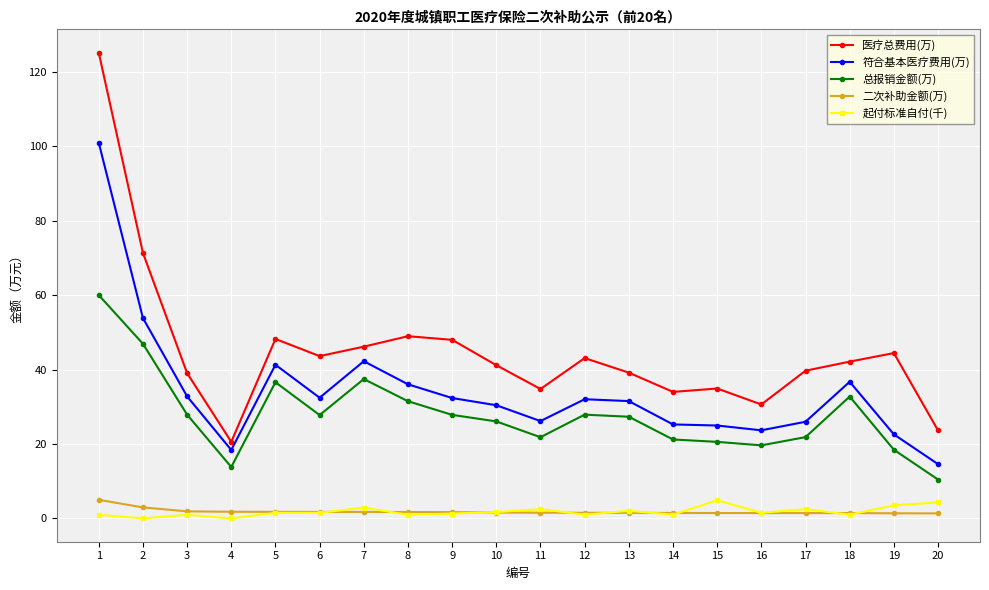

What is the difference between the 符合基本医疗费用(万) values at 6 and 10?

2.0